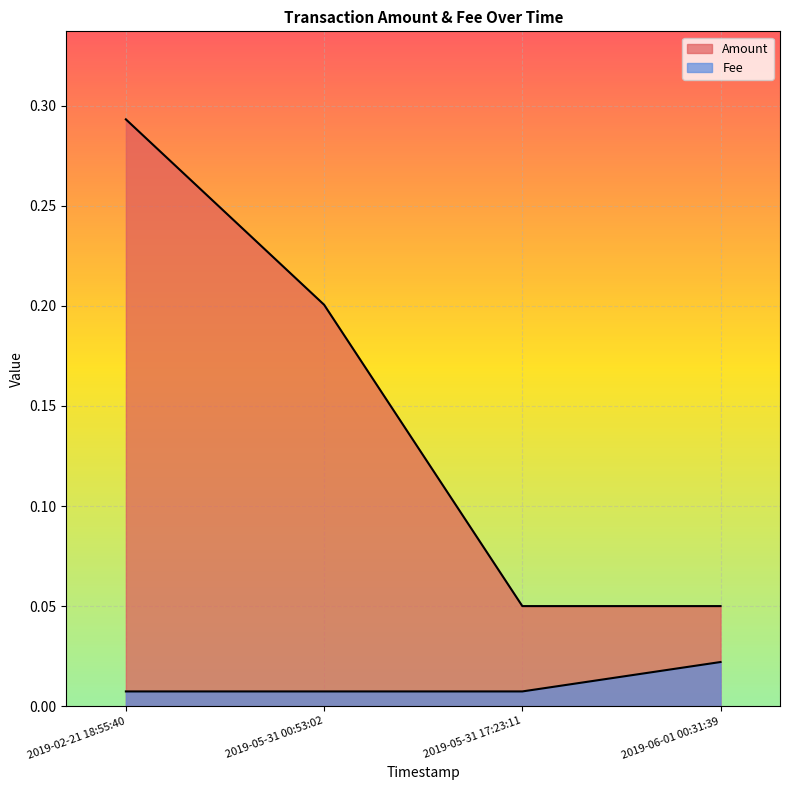

Which series has the widest spread of values?

Amount